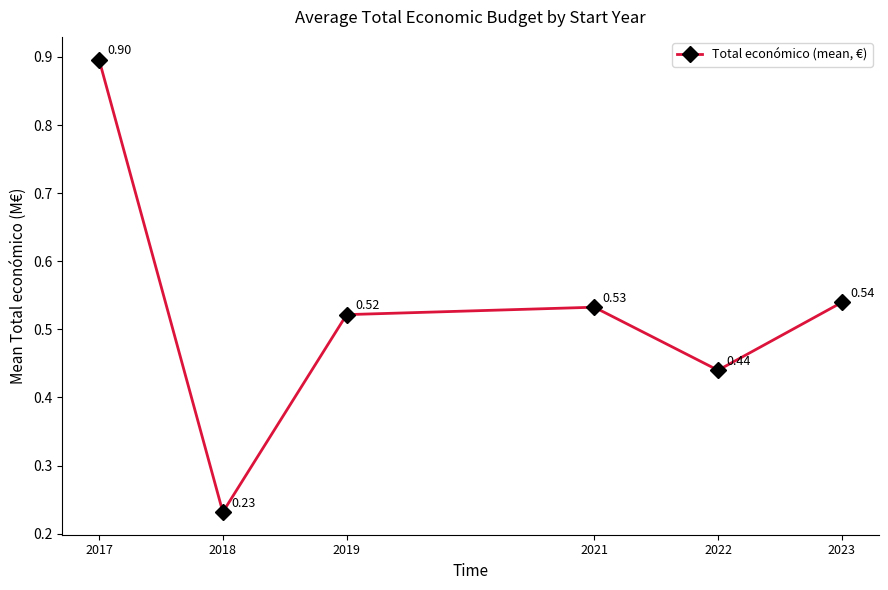

Does the chart have visible grid lines?

No